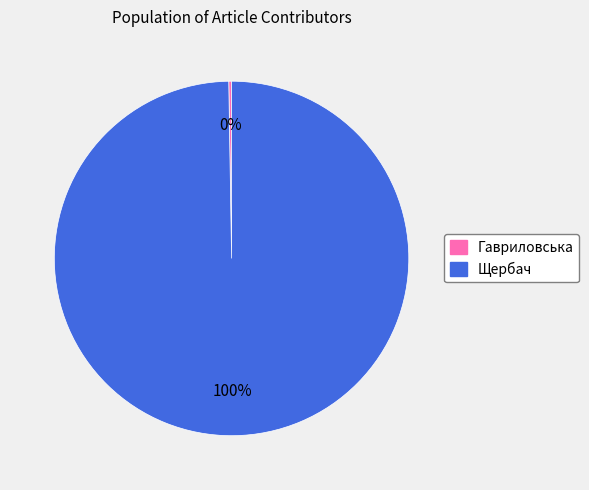

What is the largest slice in the pie chart?

Щербач